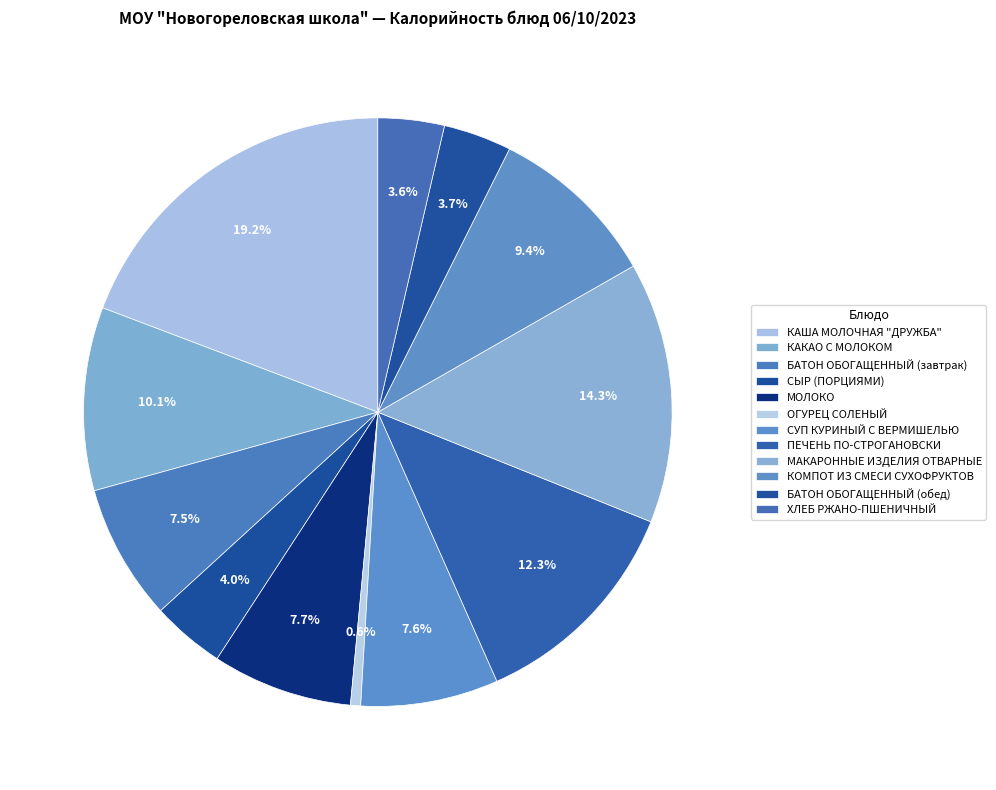

Rank the categories by value from highest to lowest.

КАША МОЛОЧНАЯ "ДРУЖБА", МАКАРОННЫЕ ИЗДЕЛИЯ ОТВАРНЫЕ, ПЕЧЕНЬ ПО-СТРОГАНОВСКИ, КАКАО С МОЛОКОМ, КОМПОТ ИЗ СМЕСИ СУХОФРУКТОВ, МОЛОКО, СУП КУРИНЫЙ С ВЕРМИШЕЛЬЮ, БАТОН ОБОГАЩЕННЫЙ (завтрак), СЫР (ПОРЦИЯМИ), БАТОН ОБОГАЩЕННЫЙ (обед), ХЛЕБ РЖАНО-ПШЕНИЧНЫЙ, ОГУРЕЦ СОЛЕНЫЙ